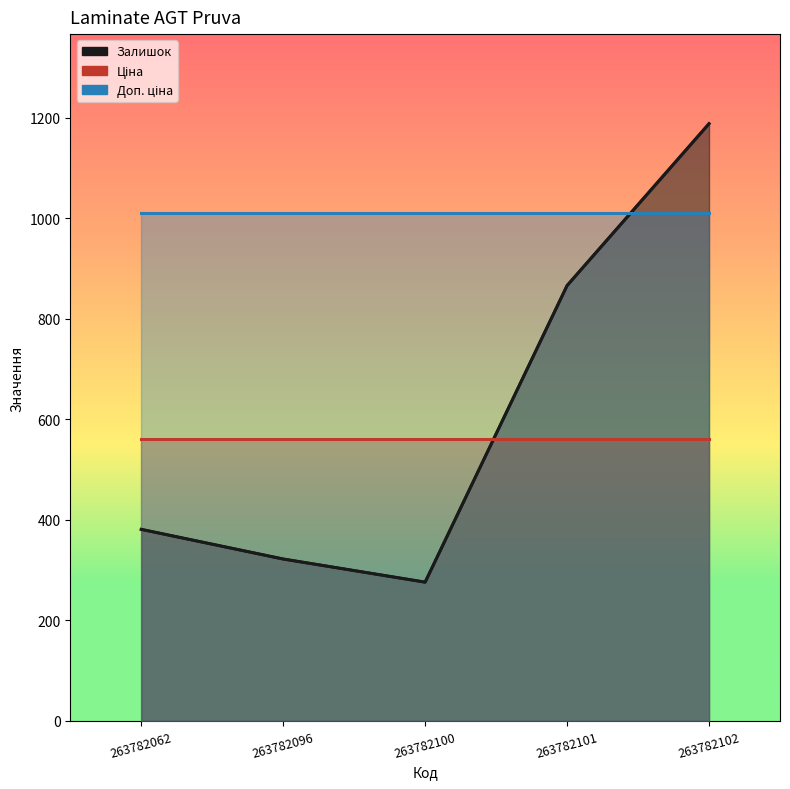

Where does the Залишок series first go above 381?

263782101